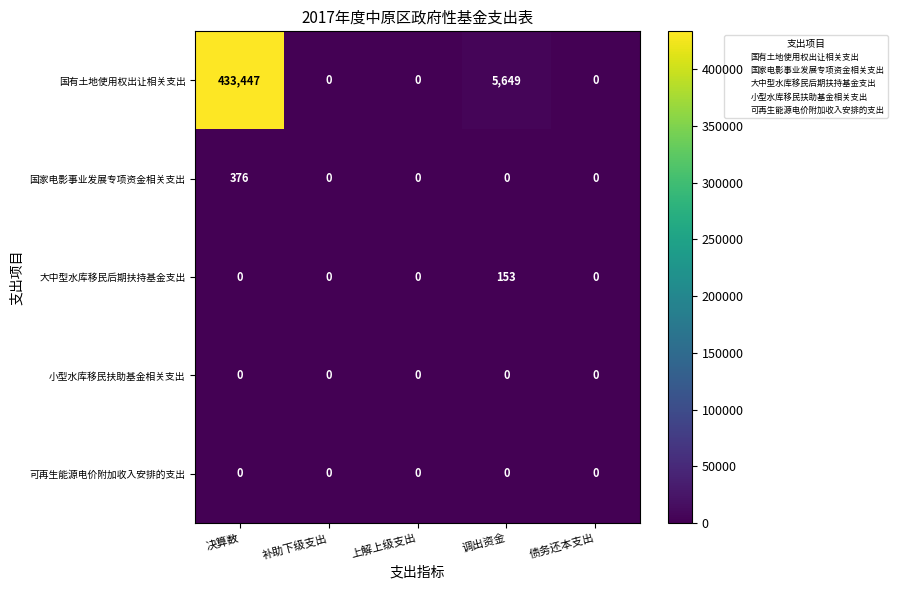

The value of 大中型水库移民后期扶持基金支出 at 决算数 is 90. True or false?

False